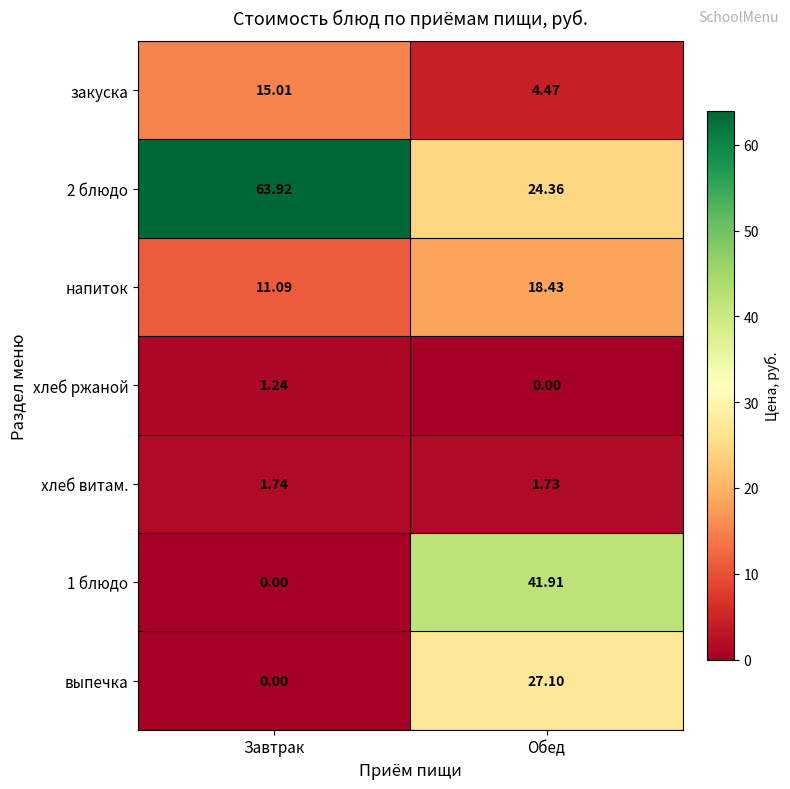

Where is напиток nearest to the value 14?

Завтрак